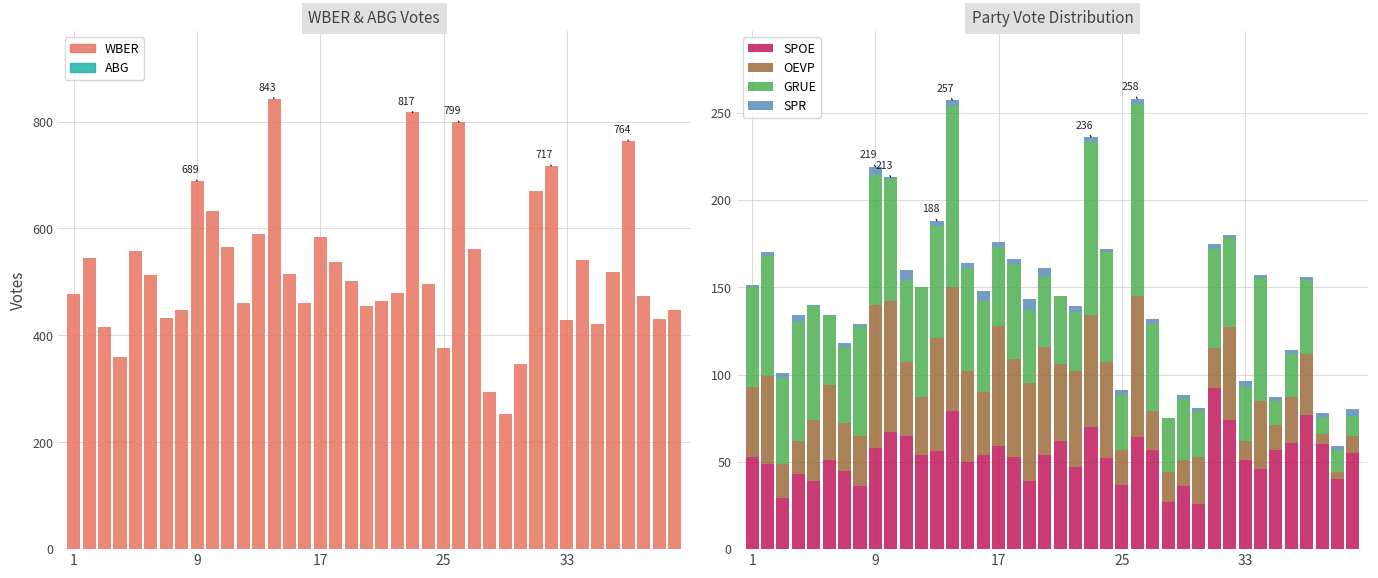

How many bars are there in total?

200